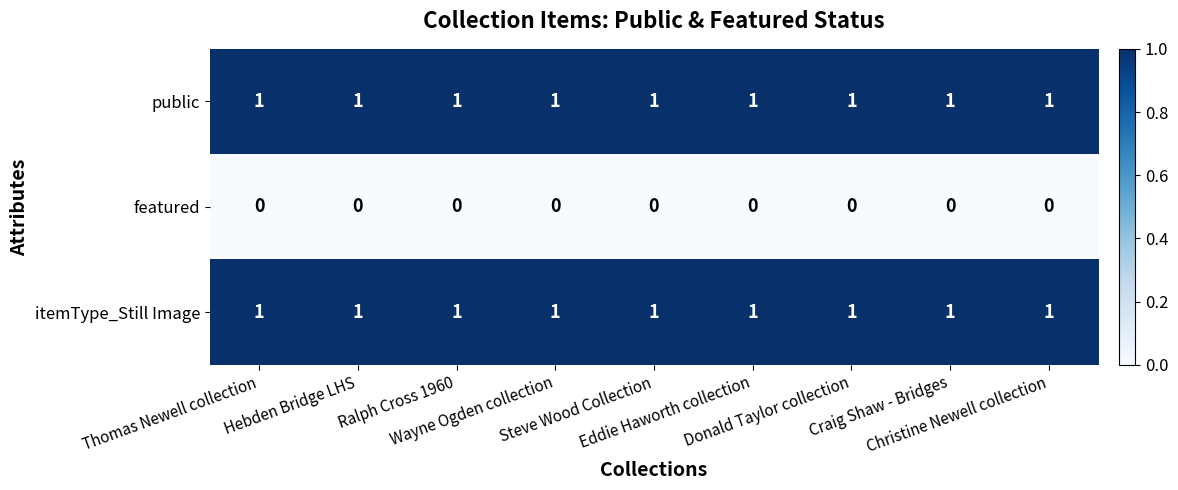

What is the sum of all itemType_Still Image values?

9